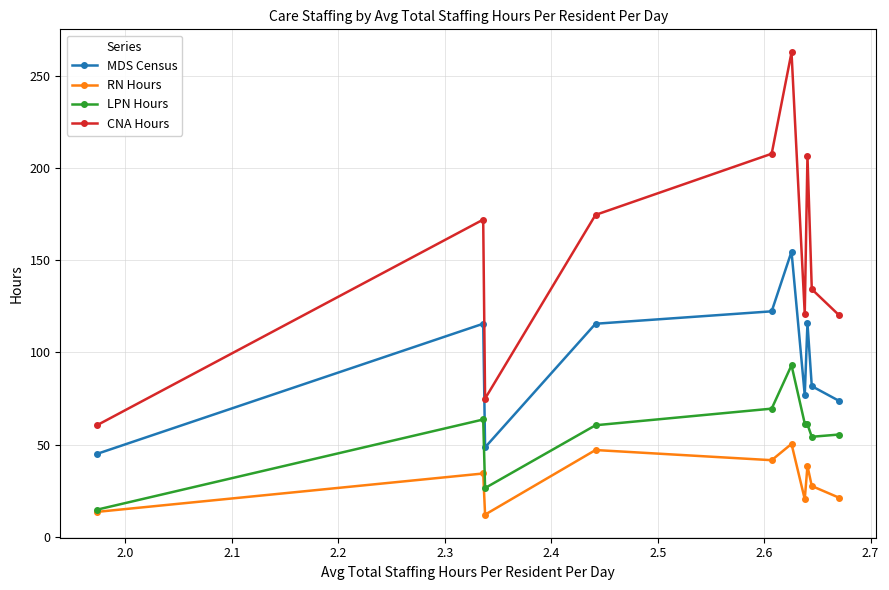

What is the lowest value of the MDS Census series?

45.0